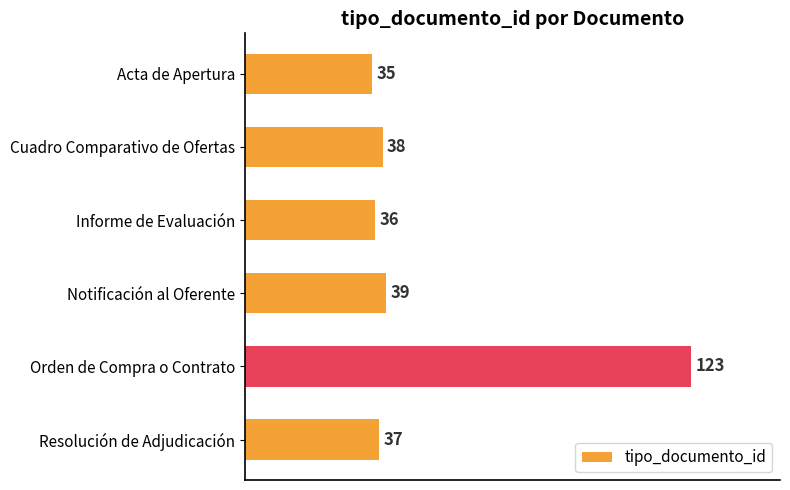

Is it true that the value at Resolución de Adjudicación is 12?

False